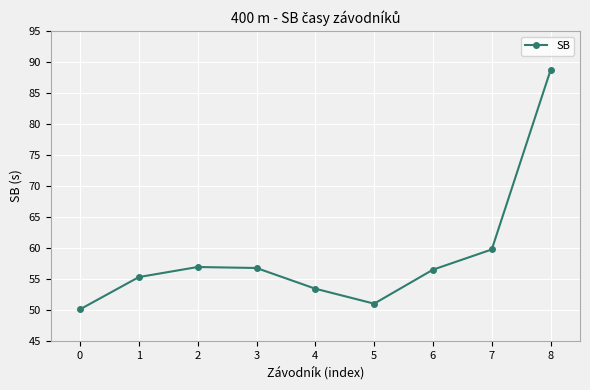

The chart shows a value of 51.0 at 5. True or false?

True